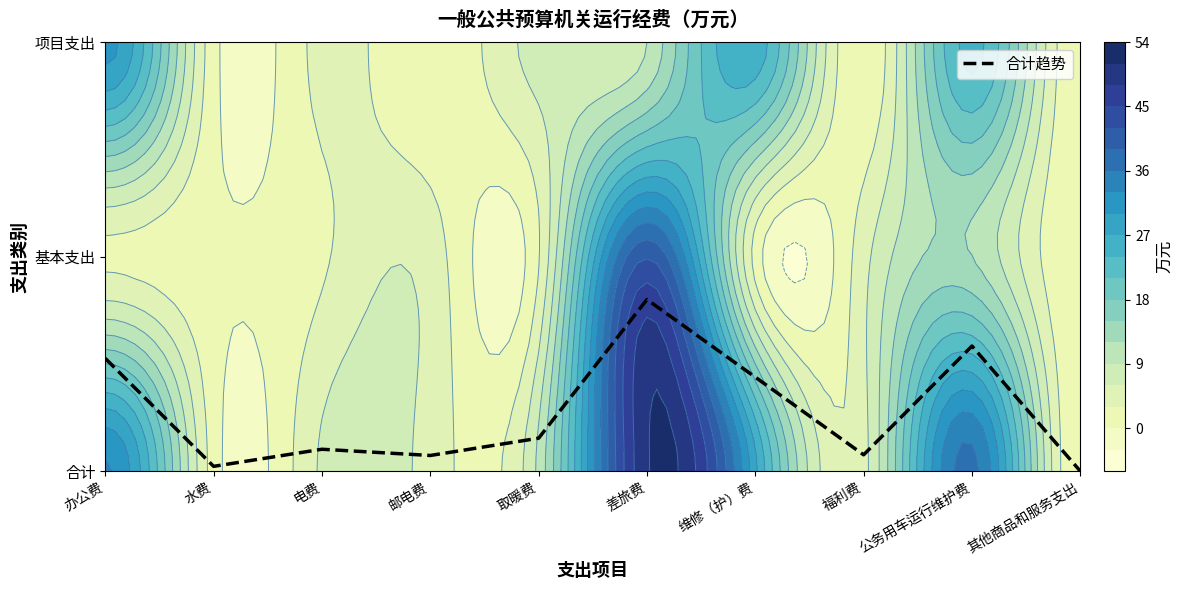

True or false: the data shows -0.3 at 其他商品和服务支出.

False